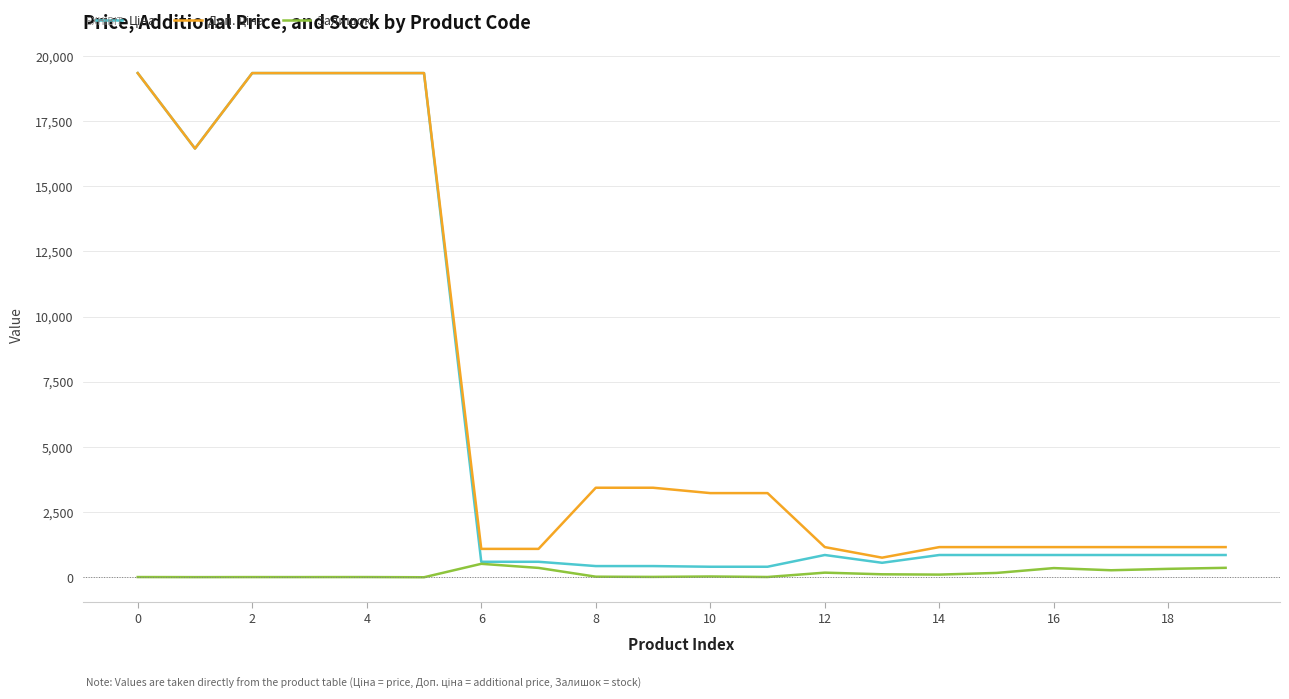

What is the greatest value displayed?

19343.1